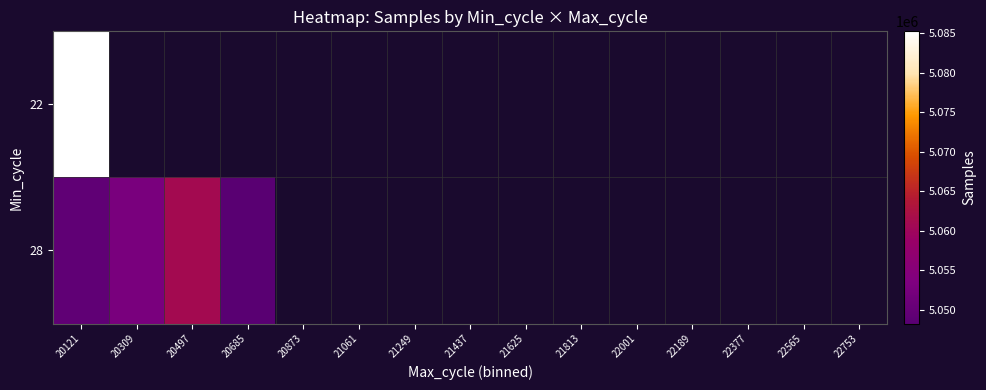

Is the value of 22 at 21249 greater than the value of 28 at 22565?

No